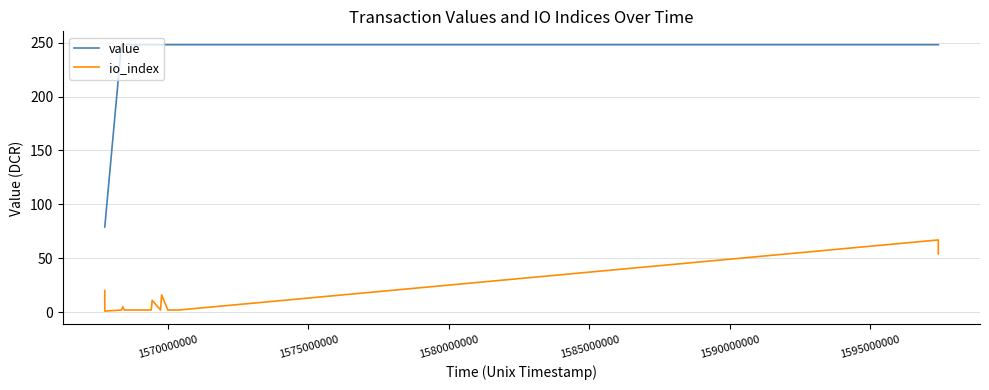

What is the difference between the maximum and minimum values in the value series?

169.2